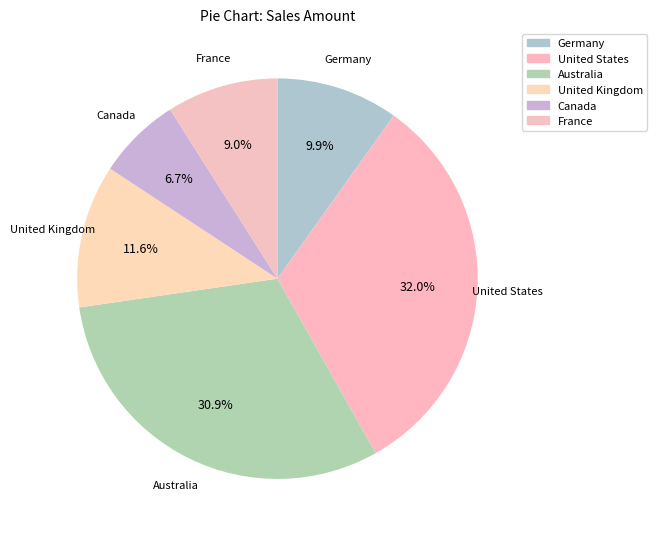

Is there a majority slice in this chart?

No